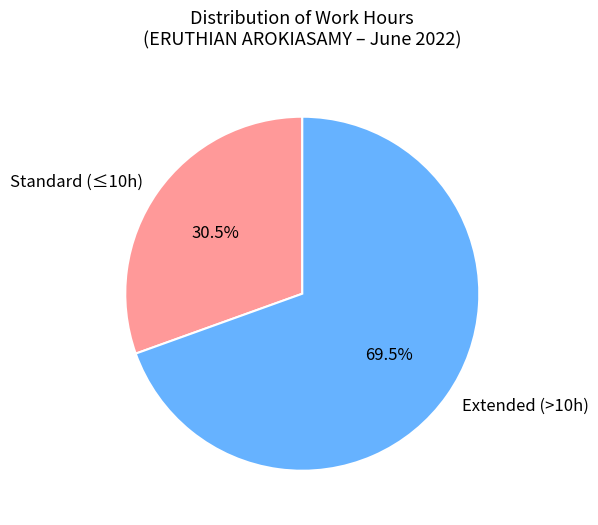

Between Standard (≤10h) and Extended (>10h), which is larger?

Extended (>10h)